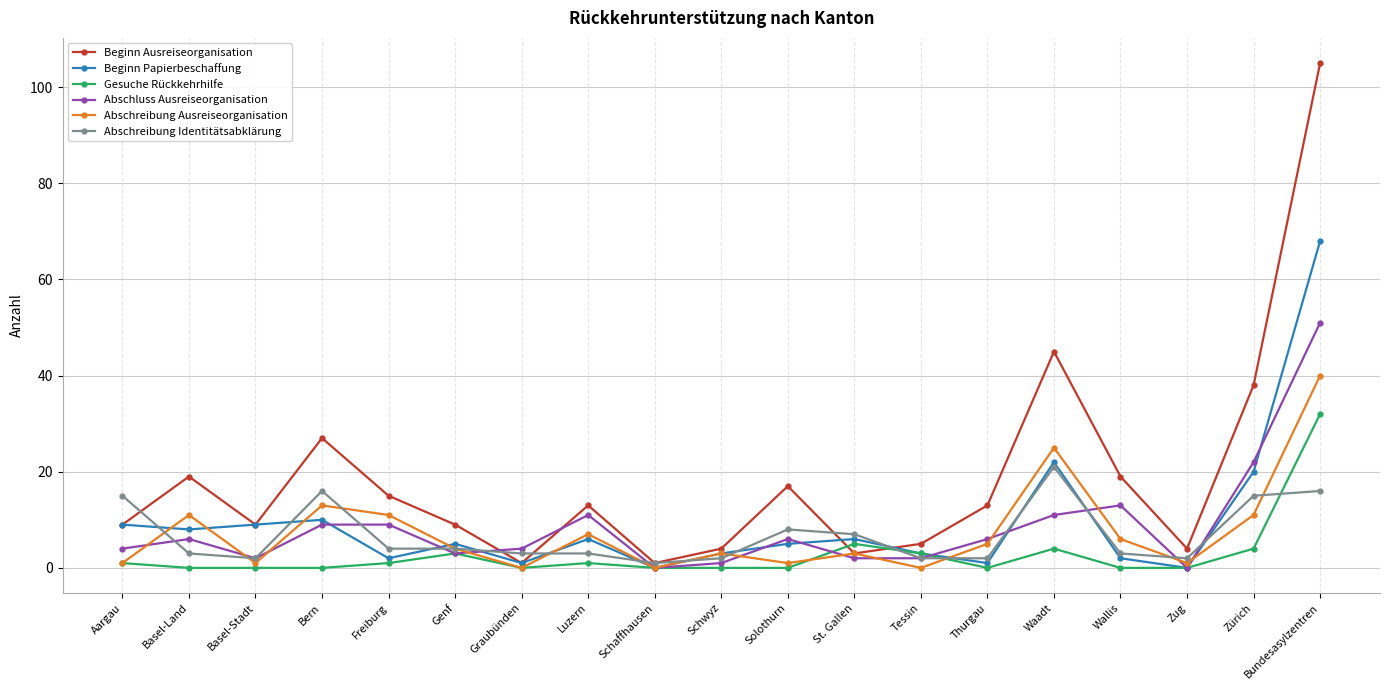

At which category is the sum across all series the highest?

Bundesasylzentren